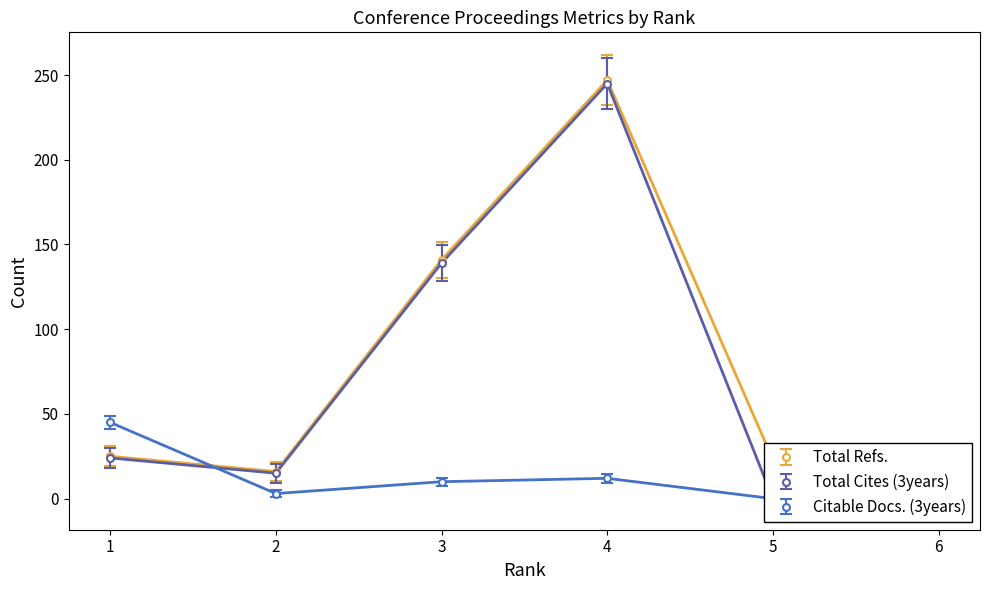

What are all the series names shown in the legend?

Total Refs., Total Cites (3years), Citable Docs. (3years)